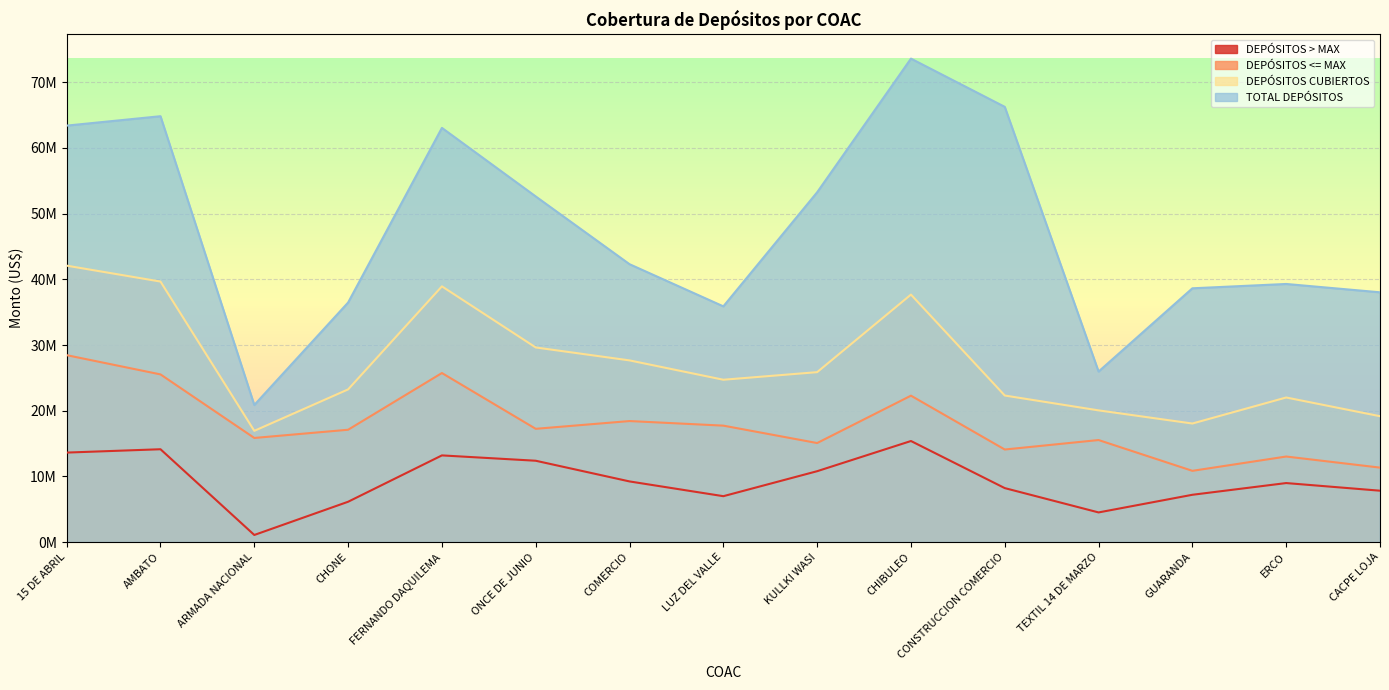

What is the label of the 14th point from the right?

AMBATO